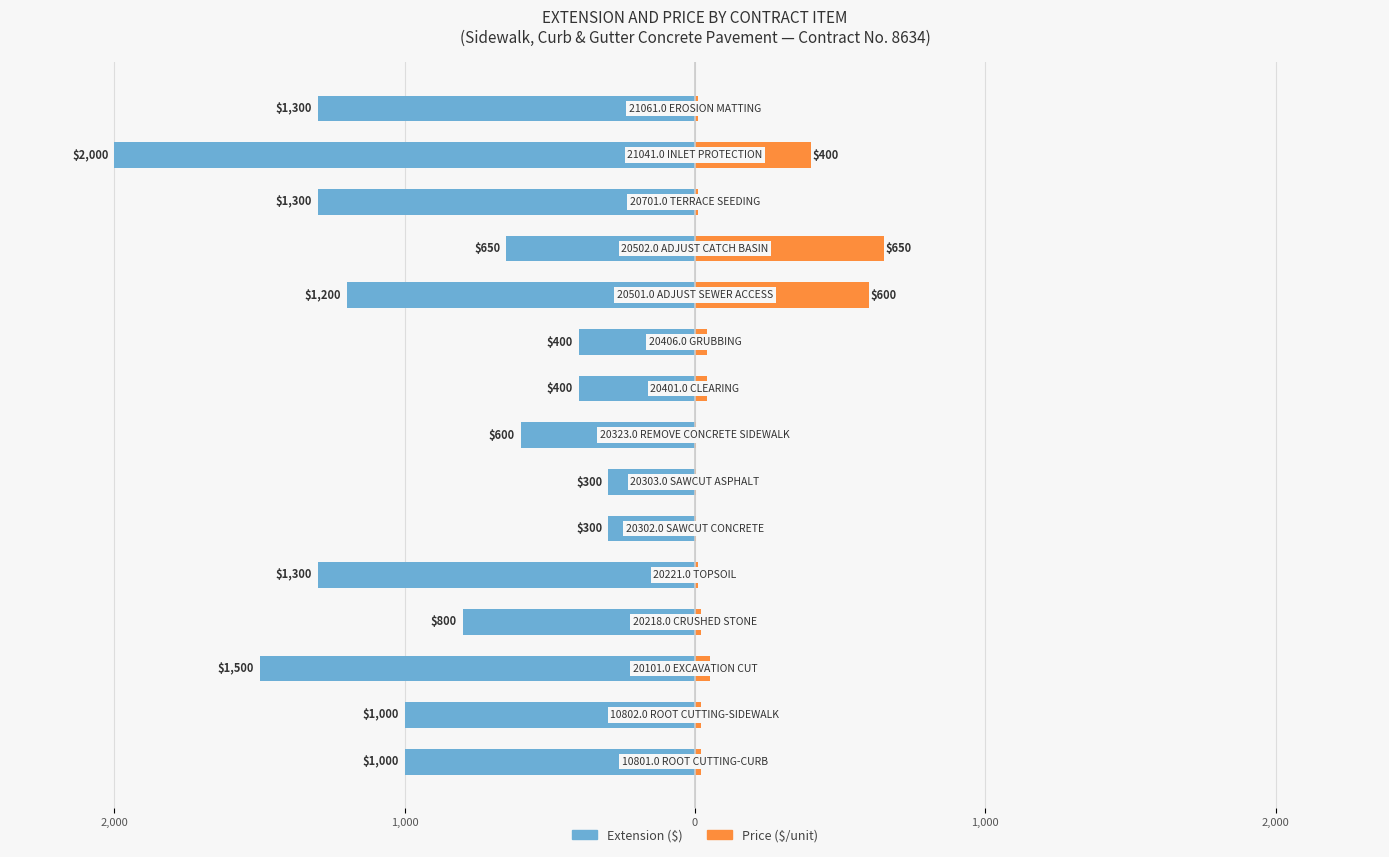

Reading right to left, transcribe all the data shown in this chart.

Extension: -1300	-2000	-1300	-650	-1200	-400	-400	-600	-300	-300	-1300	-800	-1500	-1000	-1000
Price: 10	400	10	650	600	40	40	3	4	4	10	20	50	20	20